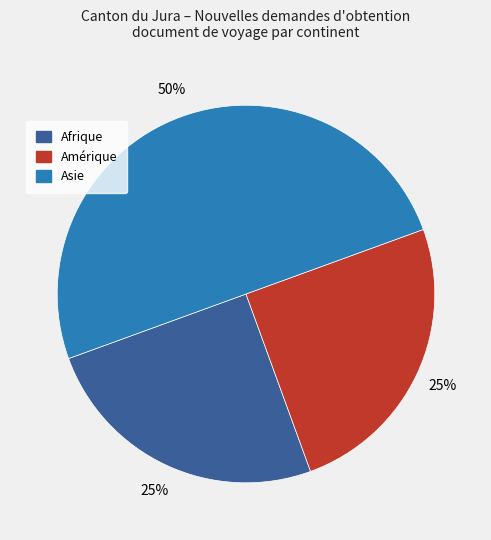

To the nearest percent, what is the difference between the largest and smallest slice percentages?

25%